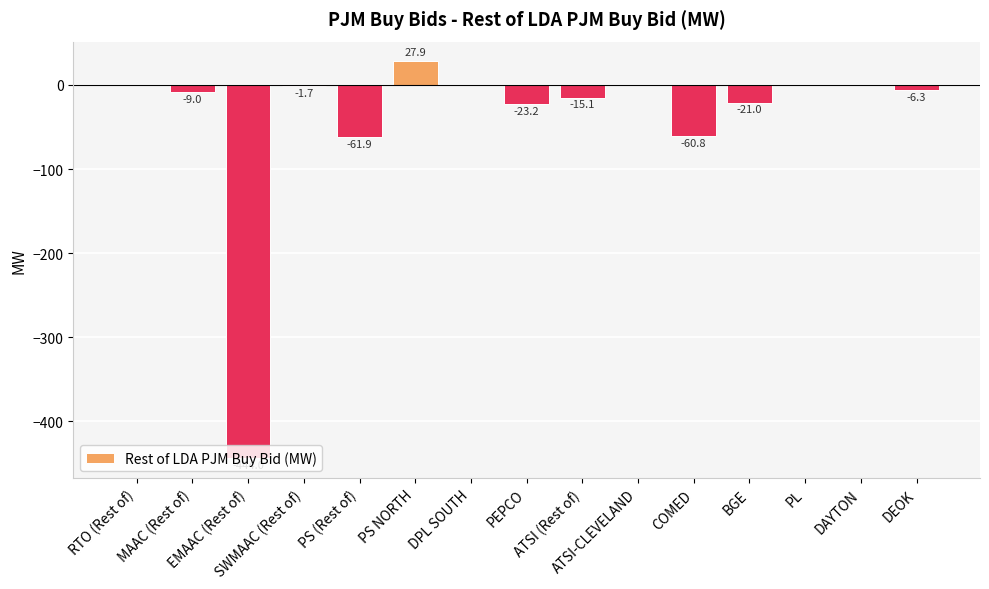

What is the greatest value displayed?

27.9